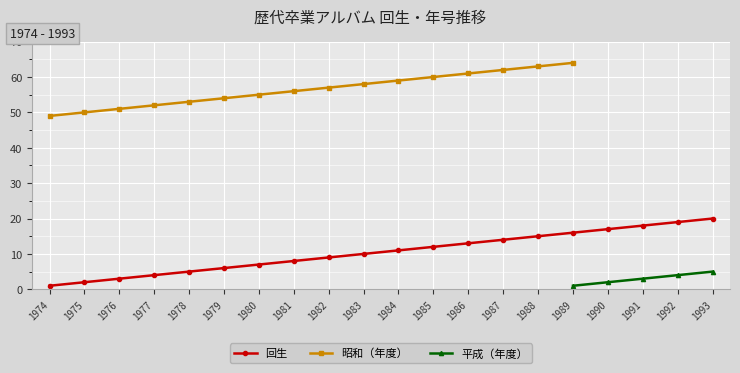

How many data points are less than 11?

10